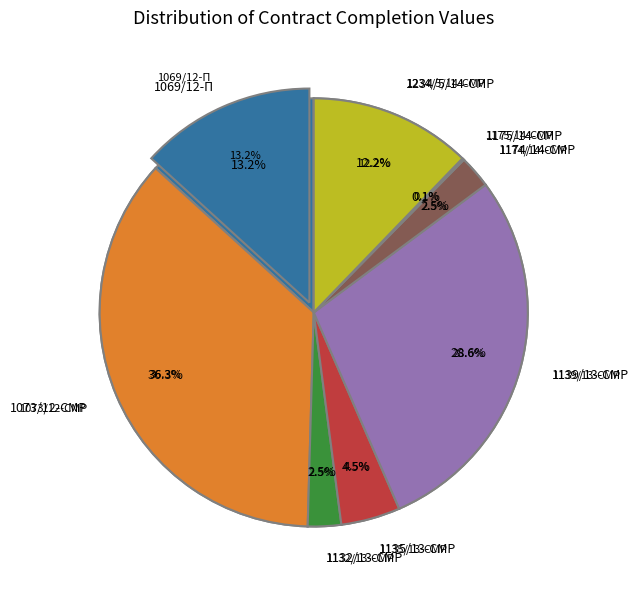

To the nearest percent, what is the difference between the largest and smallest slice percentages?

36%